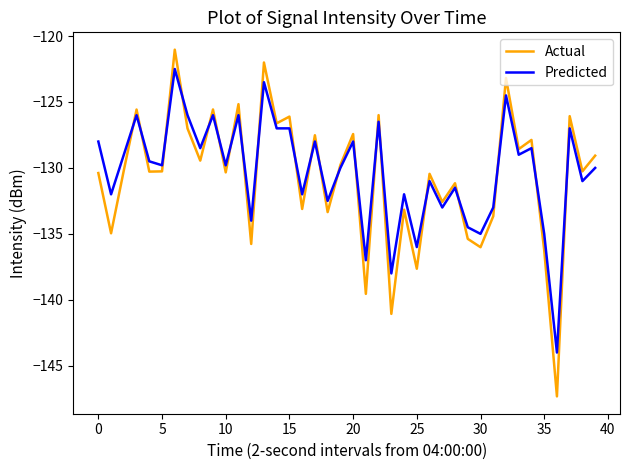

Which series has the largest range (max minus min)?

Actual